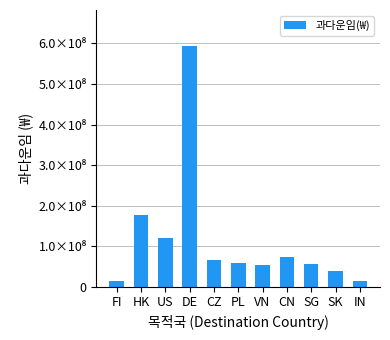

What position from the left is US?

3